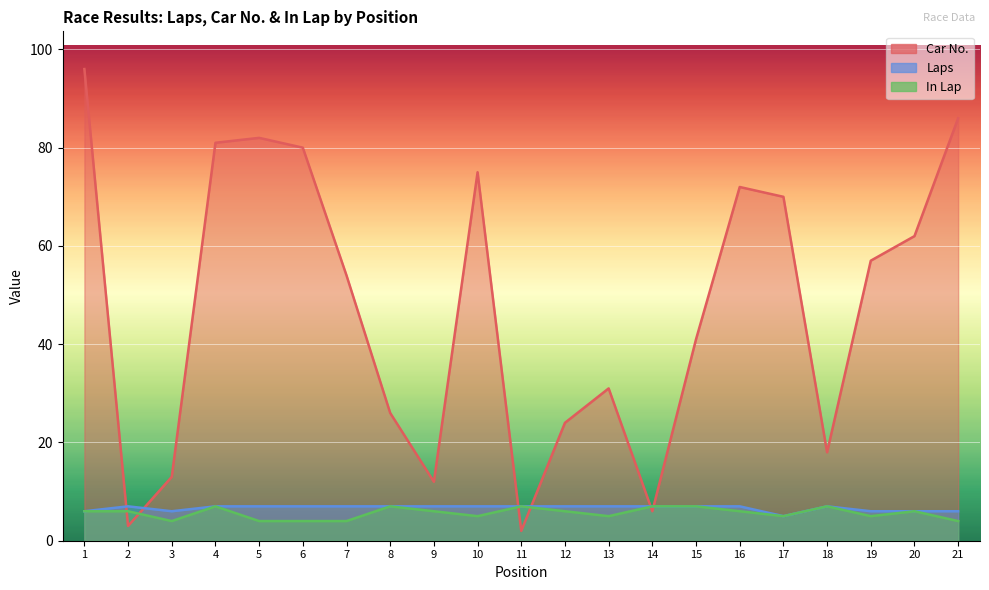

What is the sum of all In Lap values?

118